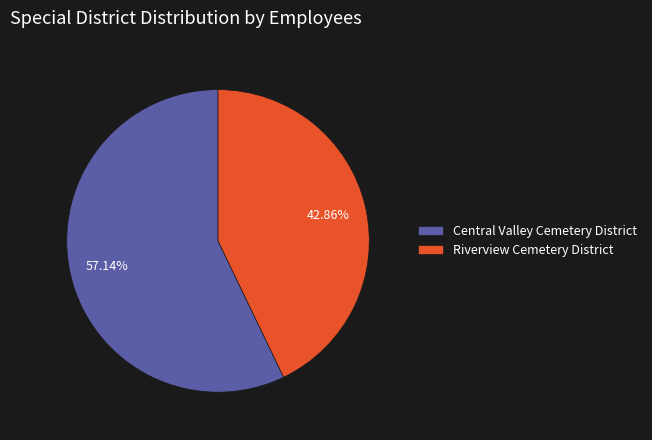

True or false: Central Valley Cemetery District accounts for 57% of the total.

True